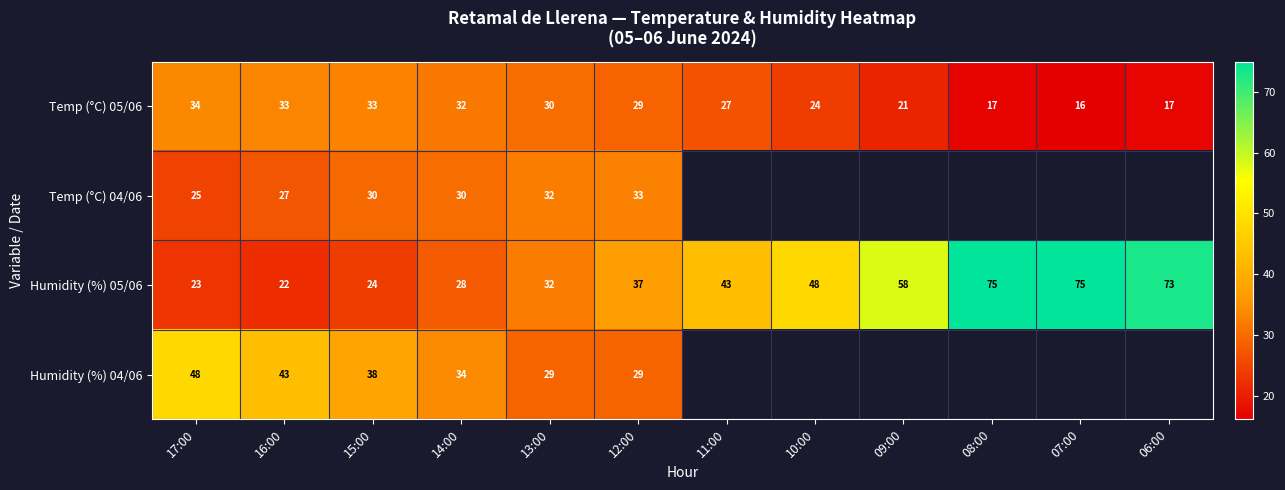

Which has a higher value, 10:00 or 09:00?

10:00